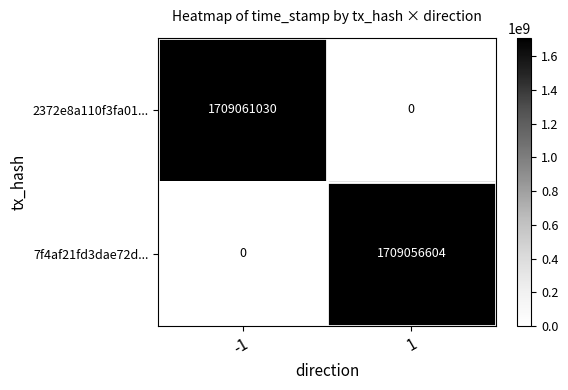

Rank the series at 1 from lowest to highest value.

2372e8a110f3fa01..., 7f4af21fd3dae72d...